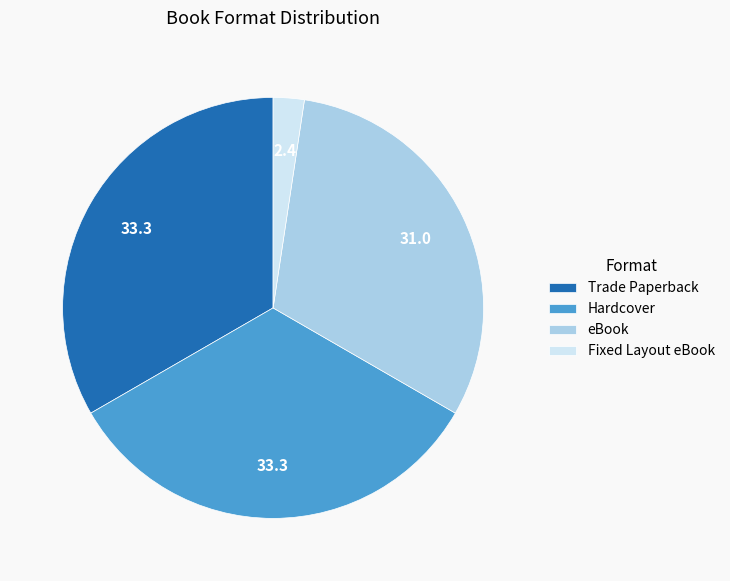

The Fixed Layout eBook slice represents 8% of the pie. True or false?

False